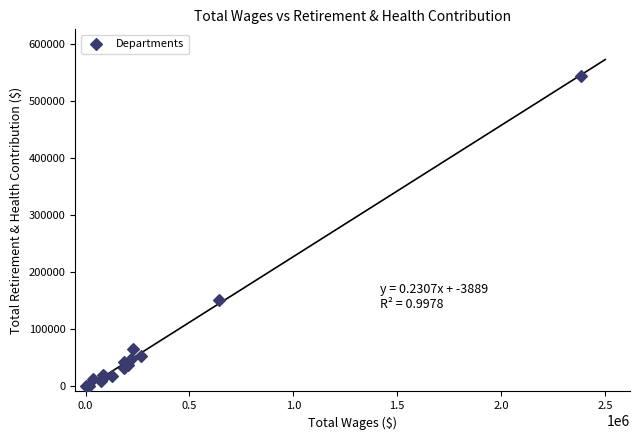

What Y value in the scatter plot is closest to 272314?

150154.1